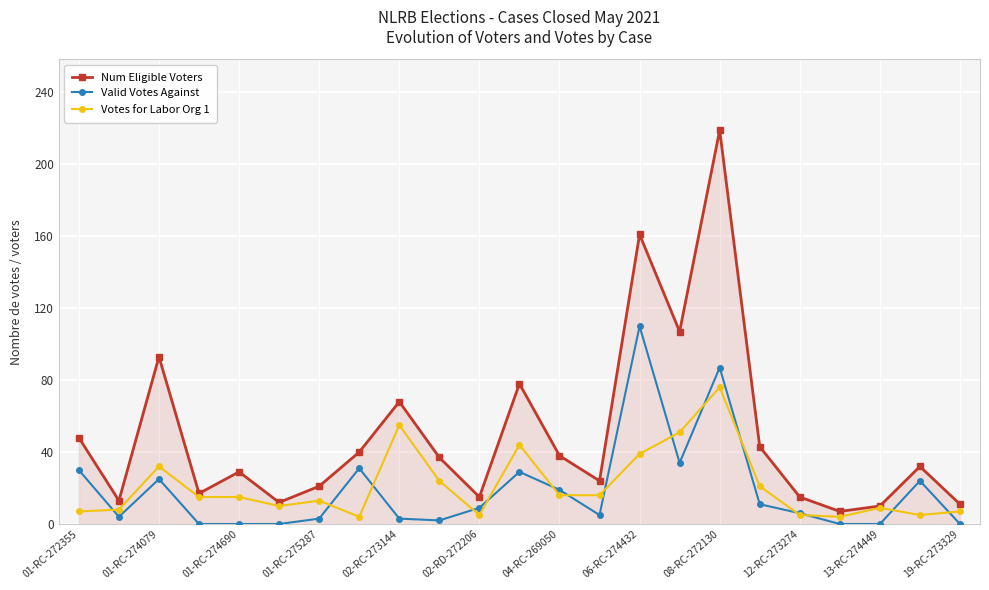

What is the sum of all Valid Votes Against values?

432